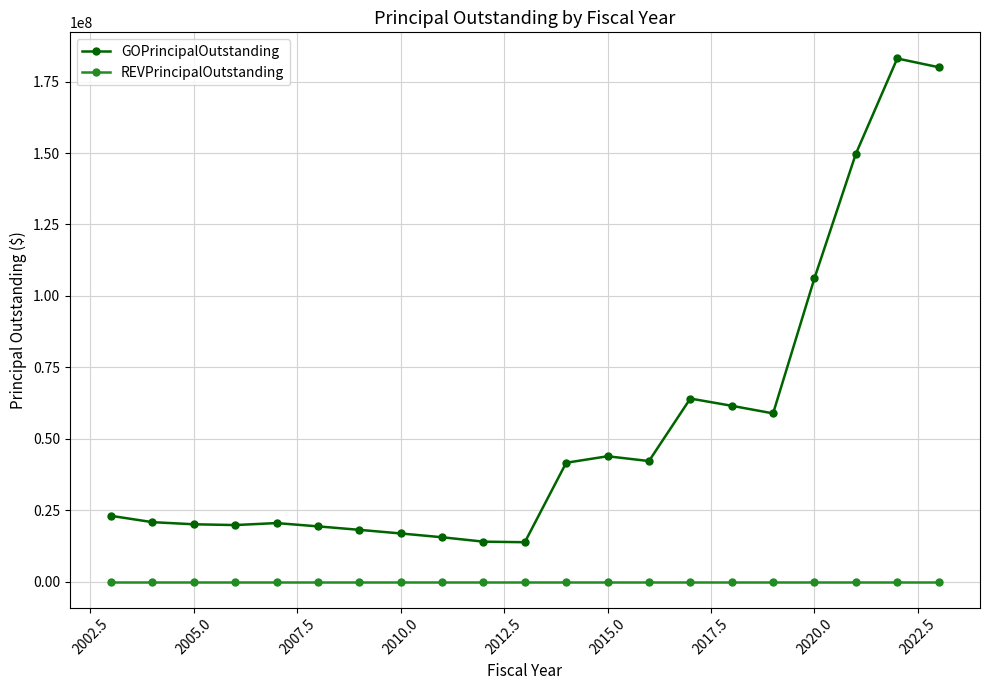

At how many categories does at least one series exceed 7382004?

21